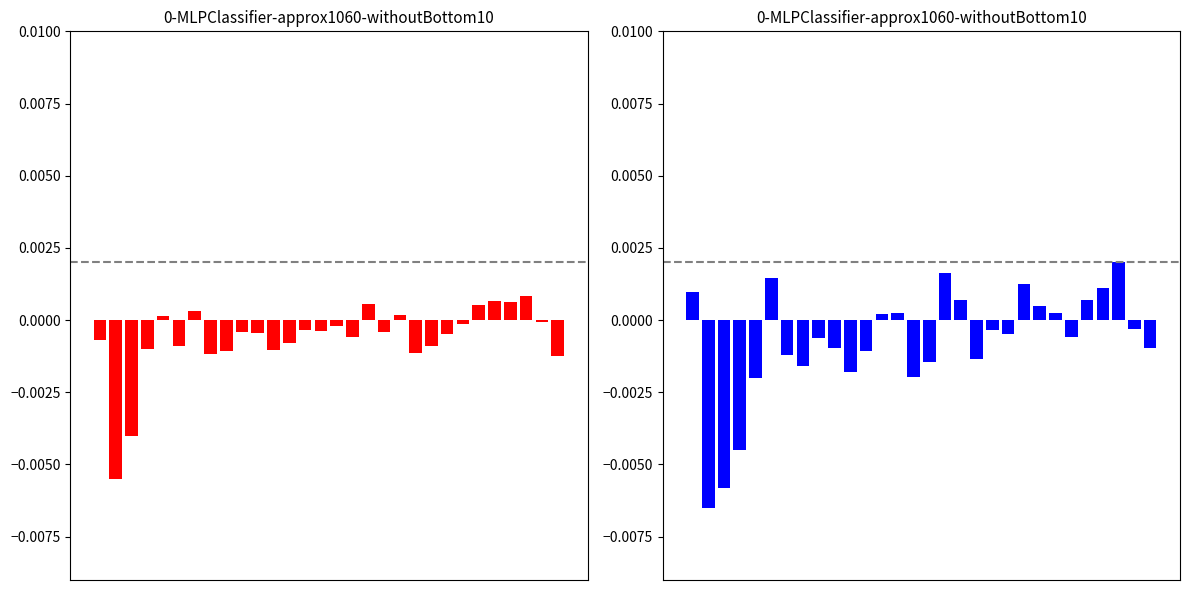

Reading left to right, what are all the values shown in this chart?

0=0.0	1=-0.0	2=-0.0	3=-0.0	4=-0.0	5=0.0	6=-0.0	7=-0.0	8=-0.0	9=-0.0	10=-0.0	11=-0.0	12=0.0	13=0.0	14=-0.0	15=-0.0	16=0.0	17=0.0	18=-0.0	19=-0.0	20=-0.0	21=0.0	22=0.0	23=0.0	24=-0.0	25=0.0	26=0.0	27=0.0	28=-0.0	29=-0.0